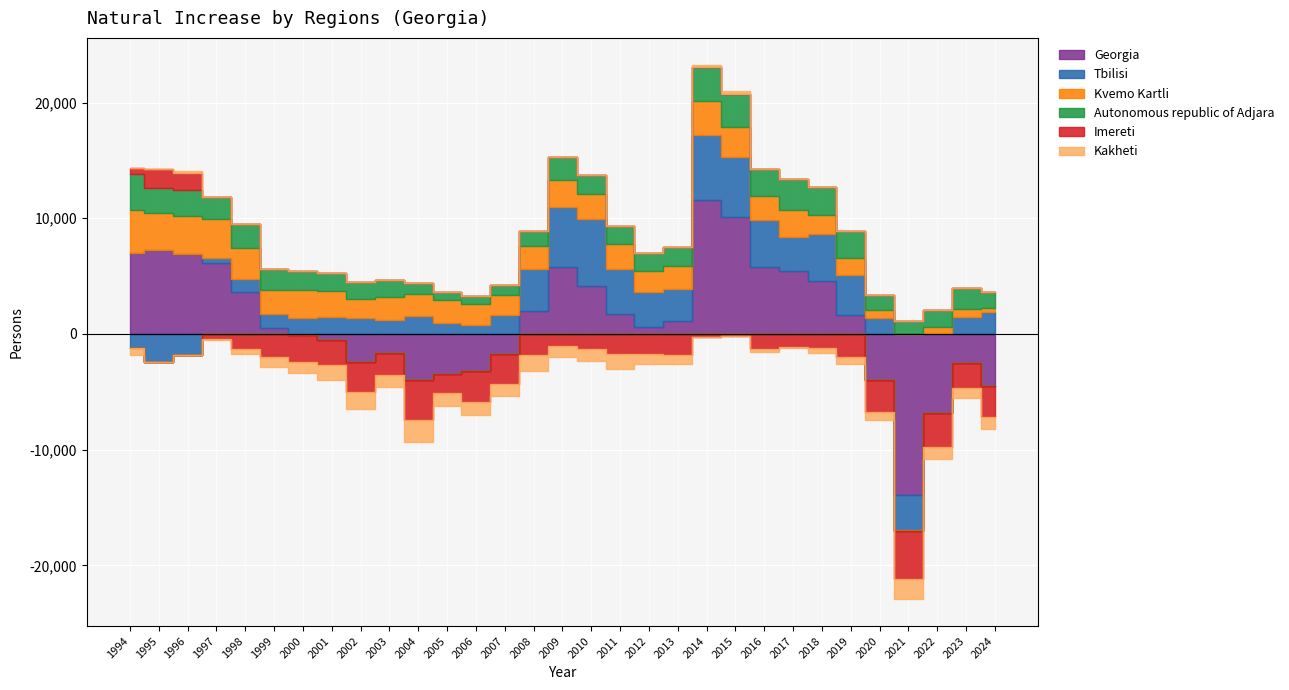

How many values in the Georgia series are below 1093?

15